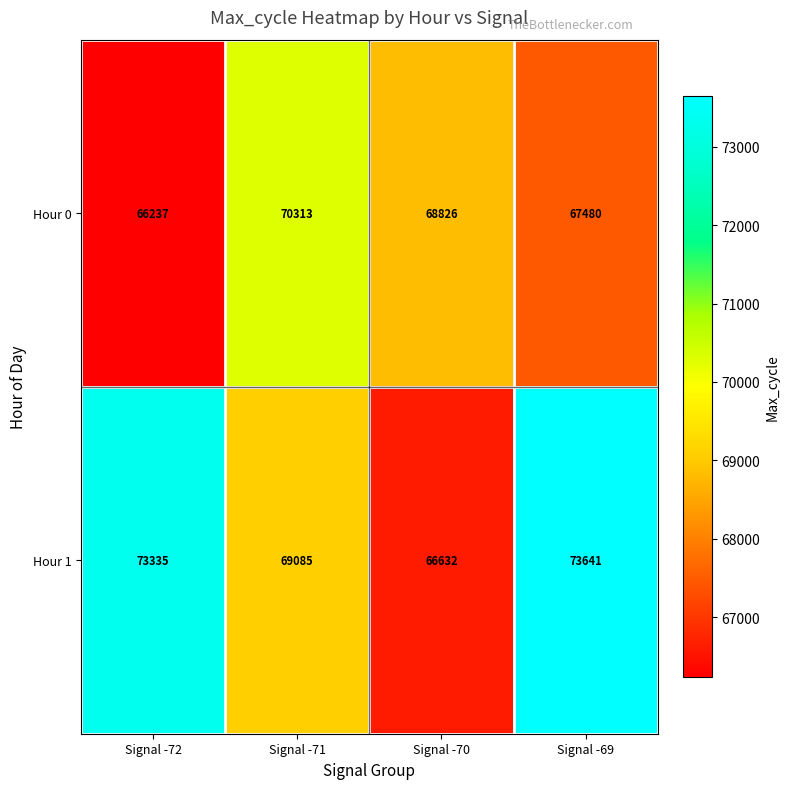

Between Signal -72 and Signal -69, which series saw the biggest shift?

Hour 0